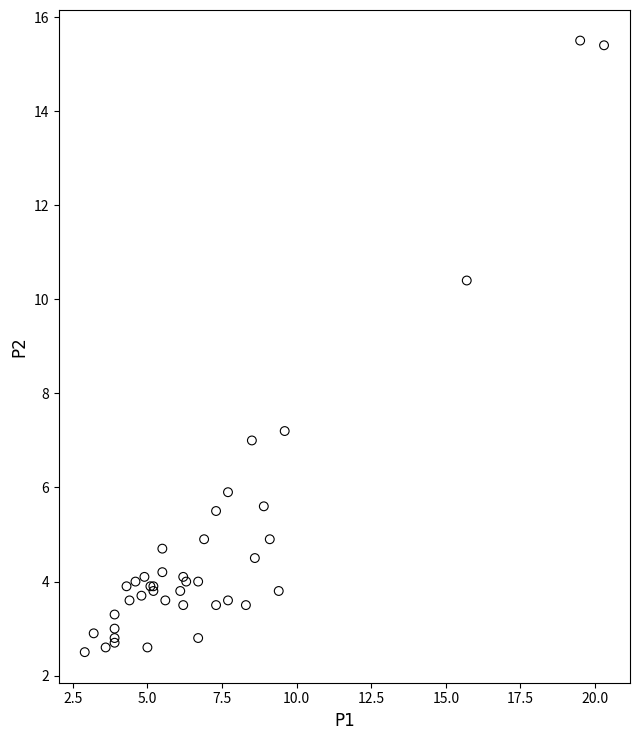

What Y value in the scatter plot is closest to 9?

10.4